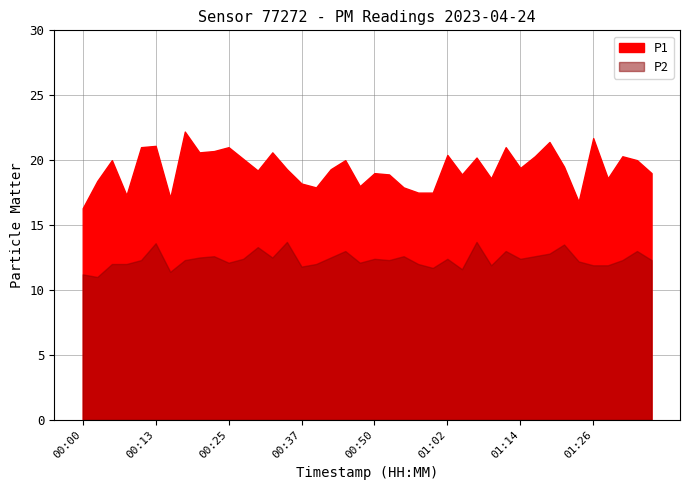

Reading left to right, what are all the values shown in this chart?

P1: 16.3	18.4	20.0	17.3	21.0	21.1	17.1	22.2	20.6	20.7	21.0	20.1	19.2	20.6	19.3	18.2	17.9	19.3	20.0	18.0	19.0	18.9	17.9	17.5	17.5	20.4	18.9	20.2	18.6	21.0	19.4	20.3	21.4	19.5	16.8	21.7	18.6	20.3	20.0	19.0
P2: 11.2	11.0	12.0	12.0	12.3	13.6	11.4	12.3	12.5	12.6	12.1	12.4	13.3	12.5	13.7	11.8	12.0	12.5	13.0	12.1	12.4	12.3	12.6	12.0	11.7	12.4	11.6	13.7	11.9	13.0	12.4	12.6	12.8	13.5	12.2	11.9	11.9	12.3	13.0	12.3